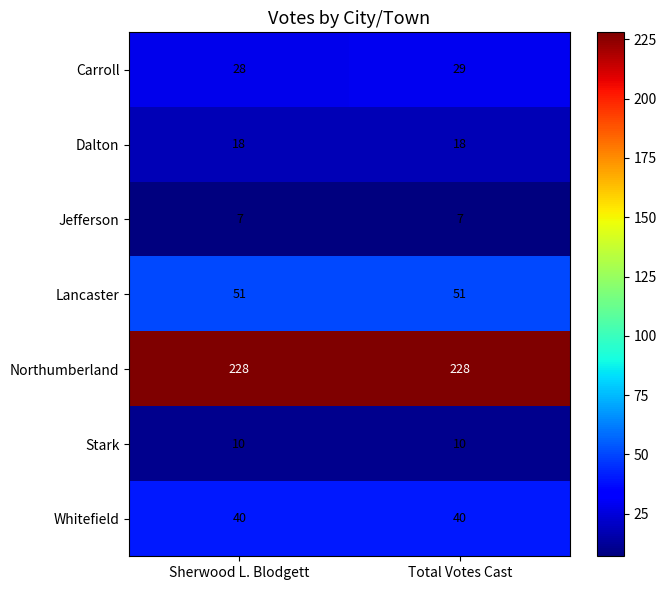

Is it true that Northumberland equals 228 at Total Votes Cast?

True